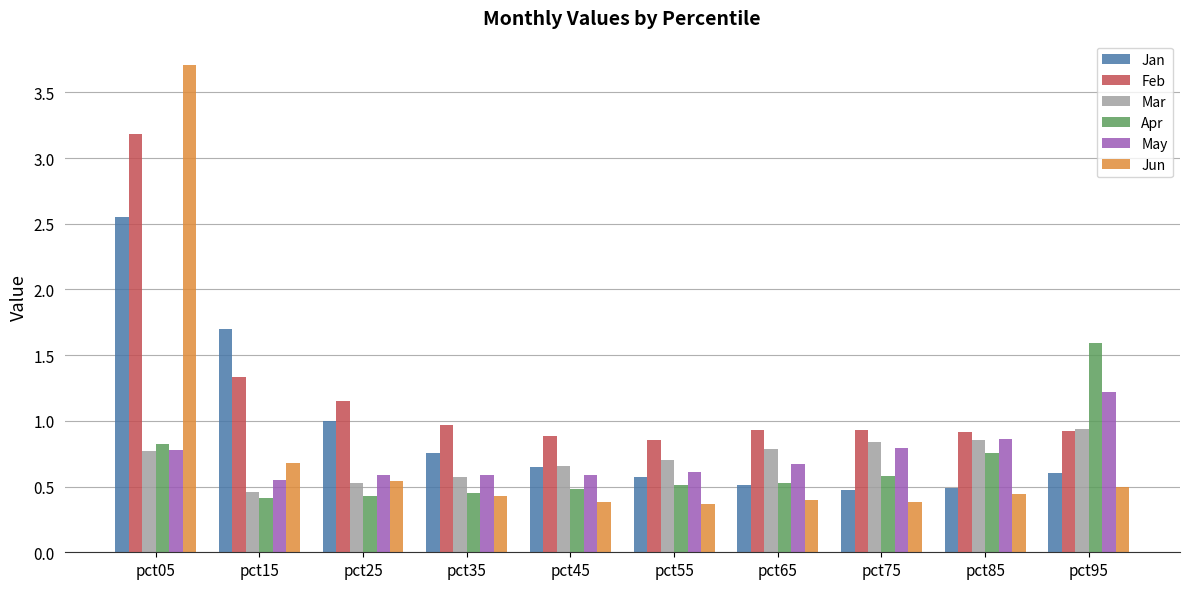

At which label does Feb reach its peak?

pct05